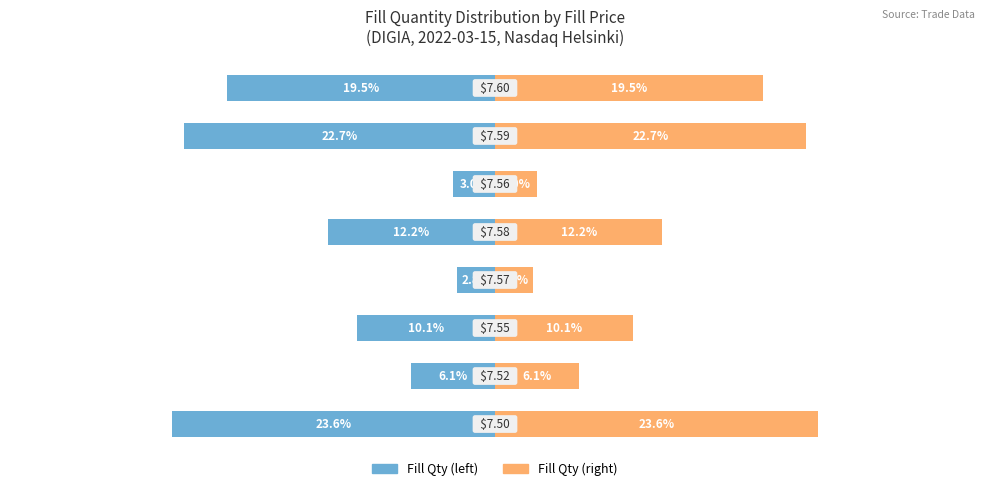

The Fill Qty % (mirror) series shows 10.1 at 1. True or false?

False